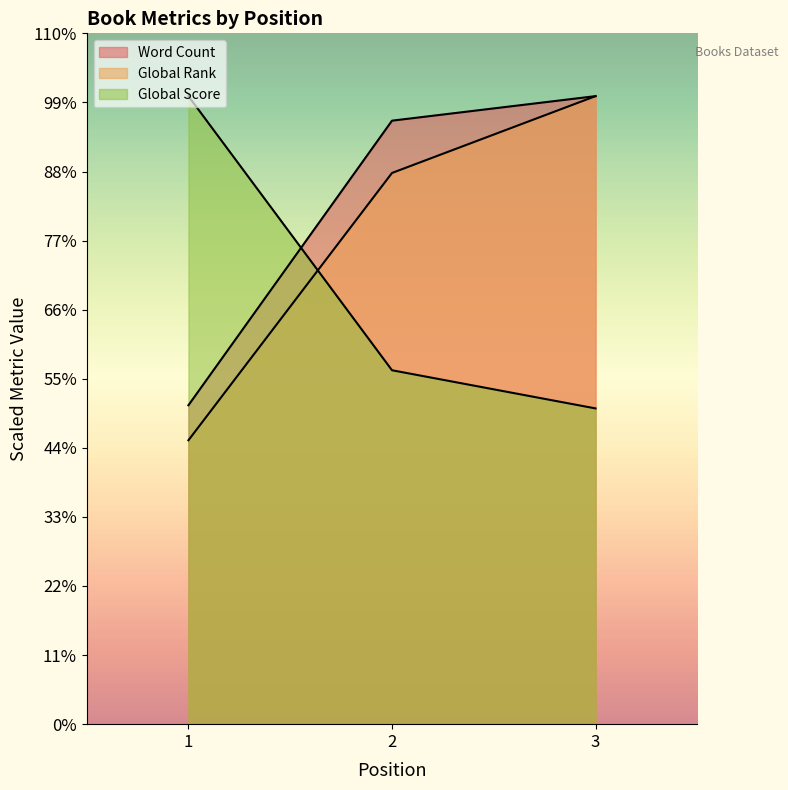

Rank the categories by Global Score value from lowest to highest.

3, 2, 1